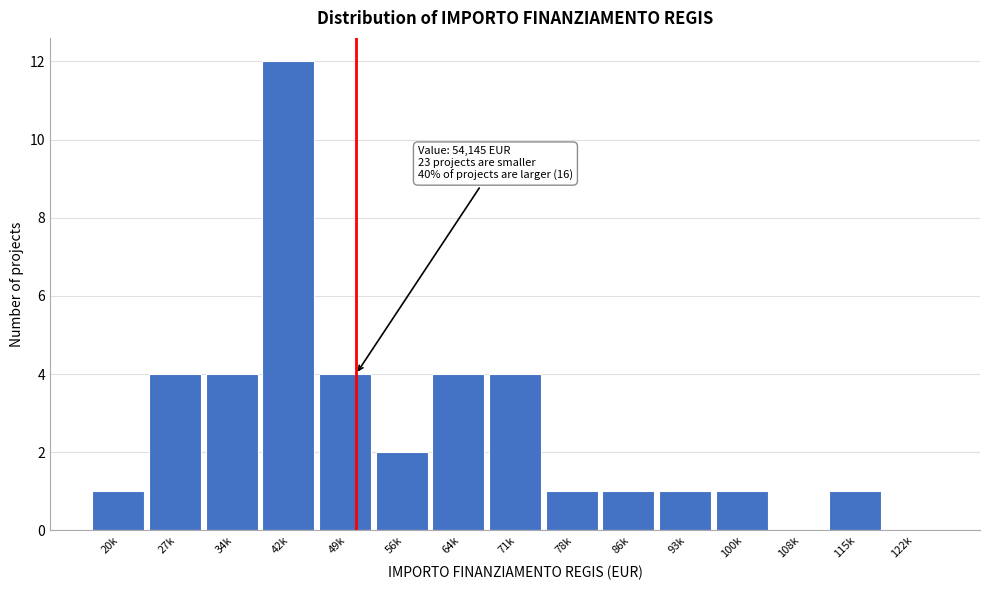

Reading right to left, transcribe all the data shown in this chart.

122k=0	115k=1	108k=0	100k=1	93k=1	86k=1	78k=1	71k=4	64k=4	56k=2	49k=4	42k=12	34k=4	27k=4	20k=1